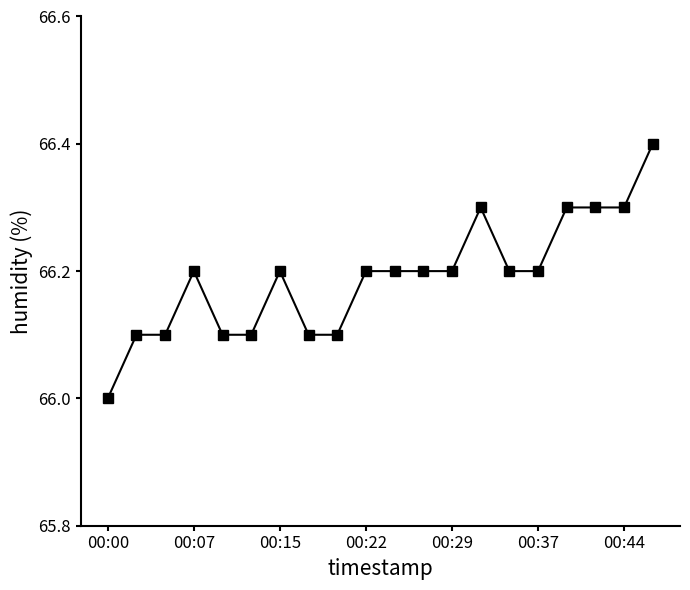

How many values are between 66 and 67?

20